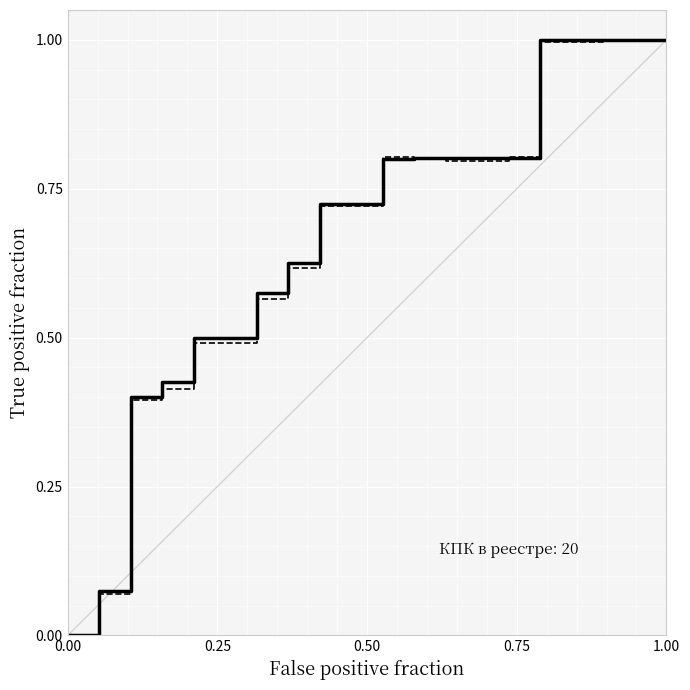

Does the chart have visible grid lines?

Yes